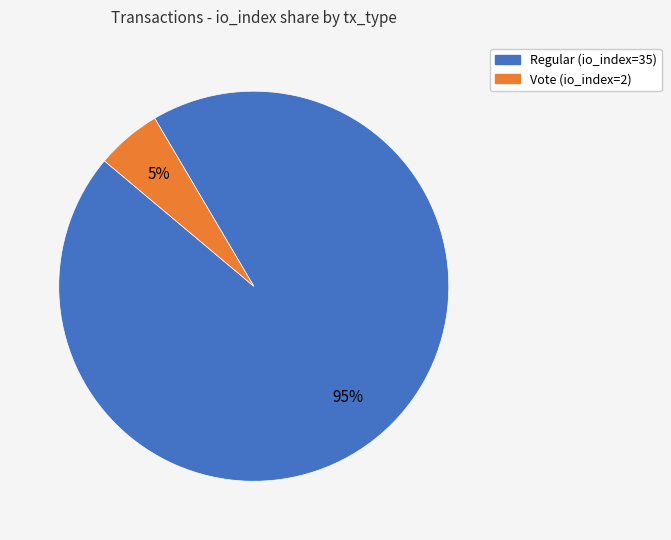

To the nearest percent, what is the average slice percentage?

50%